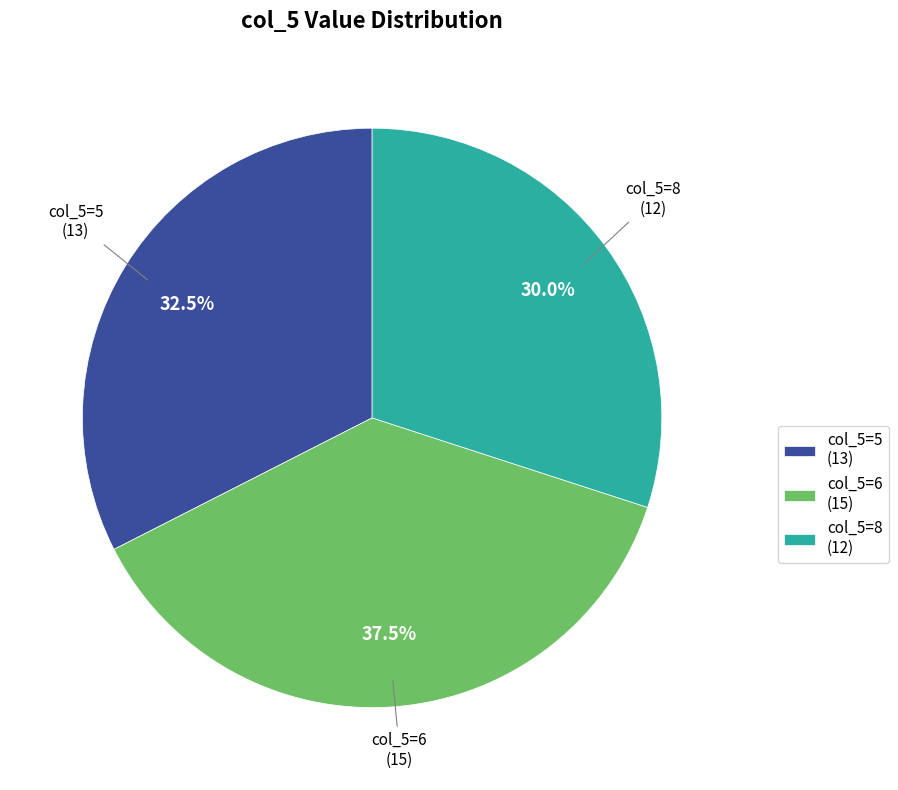

What is the largest slice in the pie chart?

col_5=6 (15)